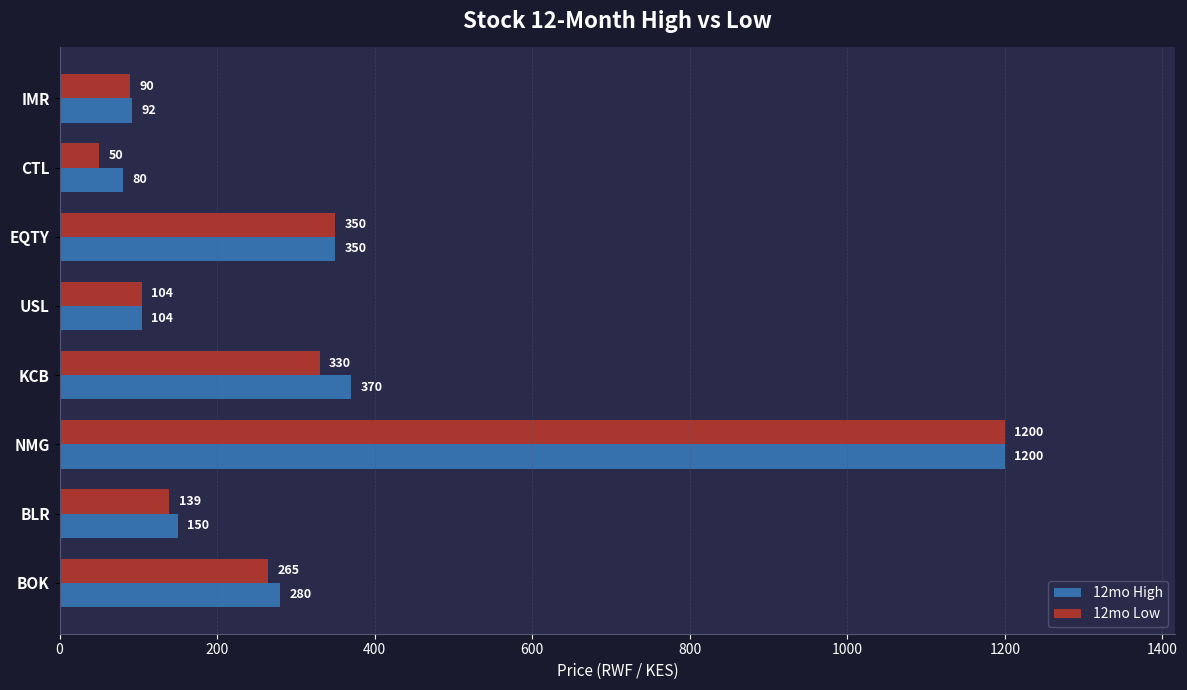

Which series has the largest range (max minus min)?

12mo Low